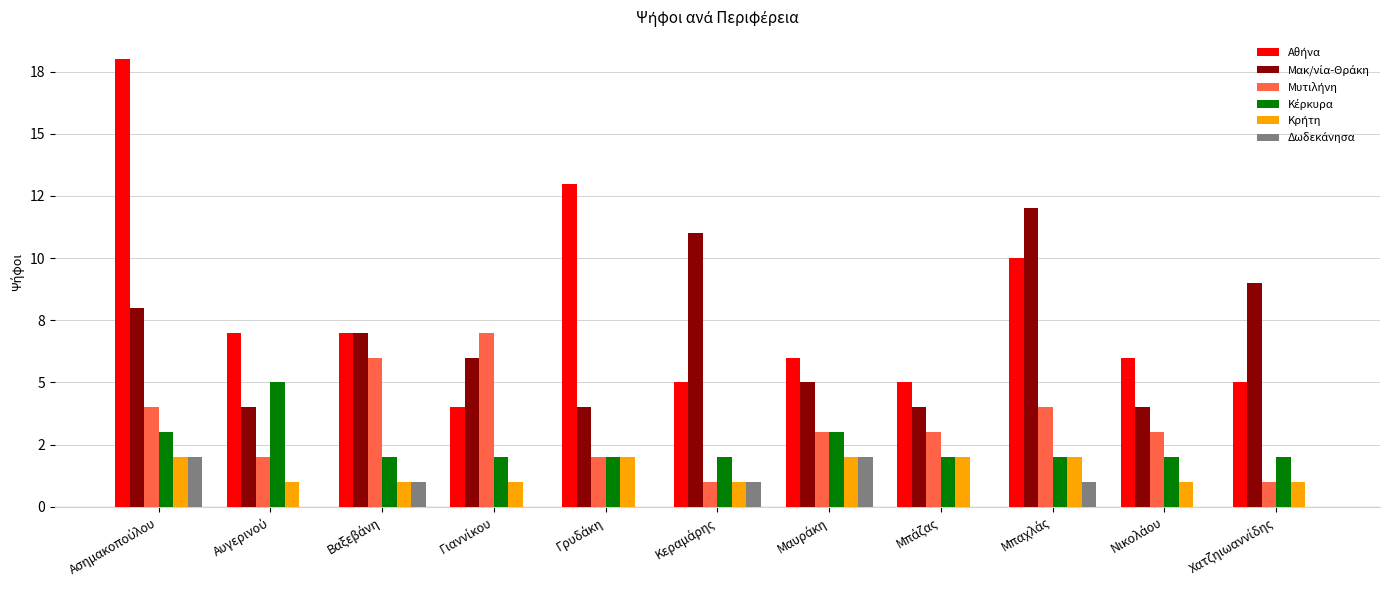

At how many categories does at least one series exceed 8?

5